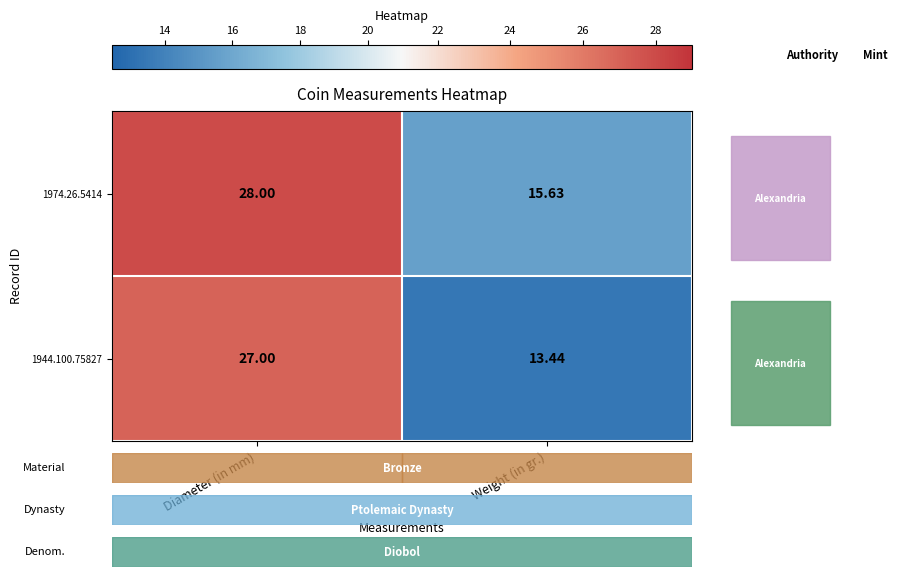

What is the smallest value displayed?

13.4